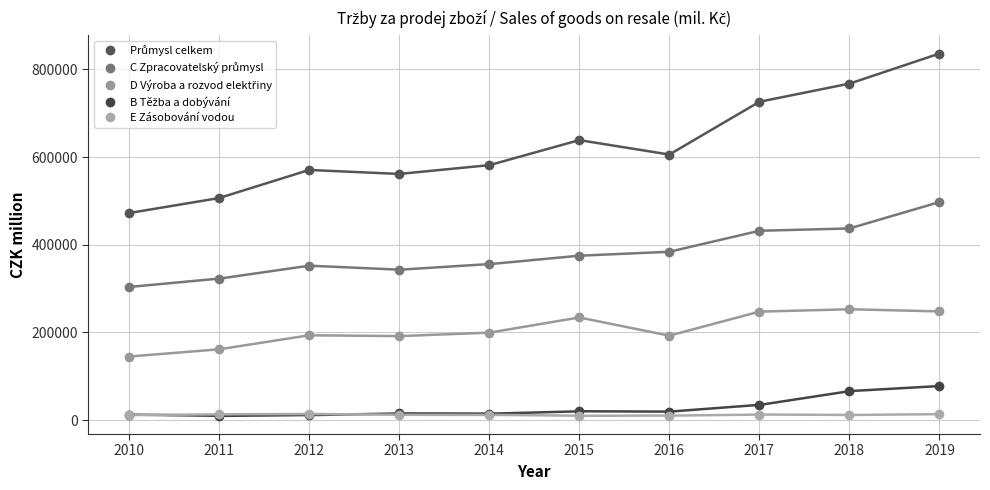

True or false: C Zpracovatelský průmysl and E Zásobování vodou intersect in this chart.

False